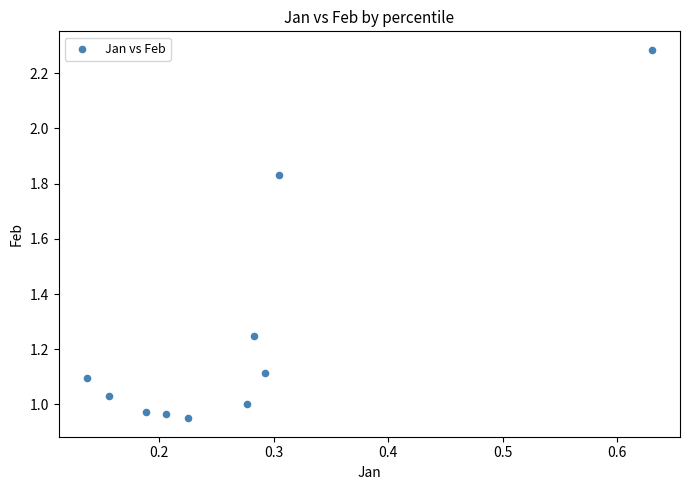

What is the average X value?

0.3